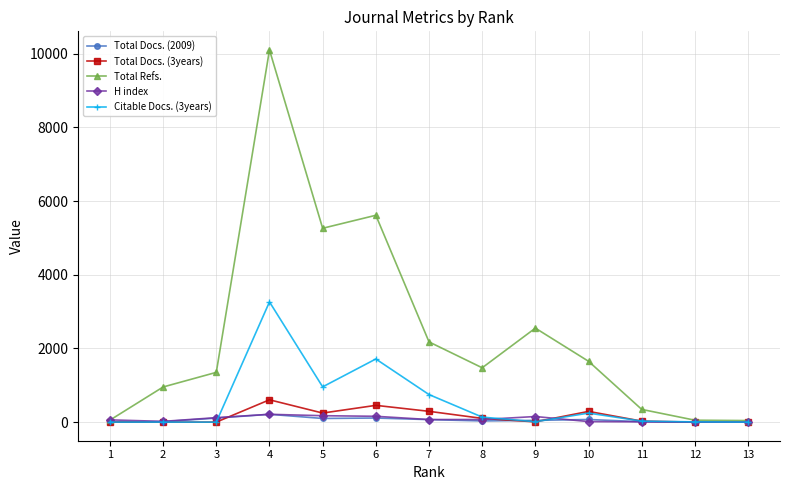

At which label does Citable Docs. (3years) first exceed 27?

4